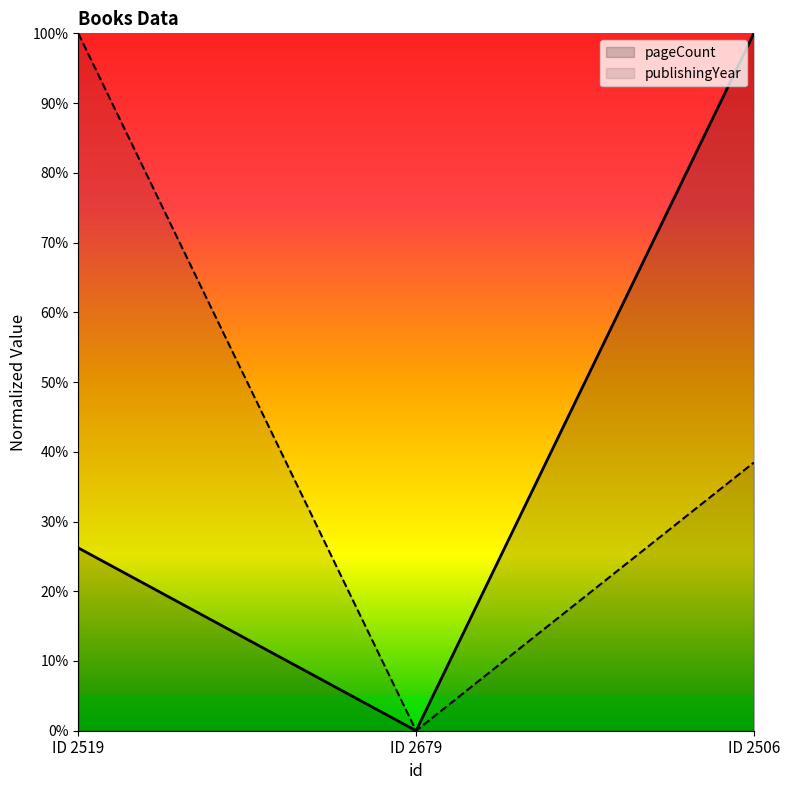

What is the label of the 3rd point from the left?

ID 2506